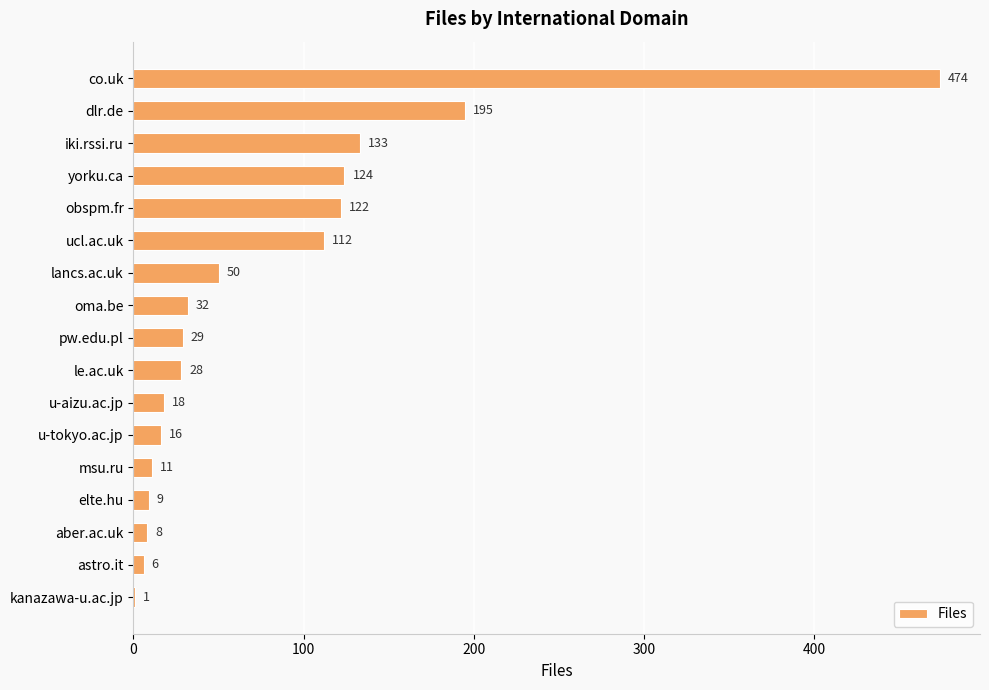

What is the change in value from dlr.de to lancs.ac.uk?

-145